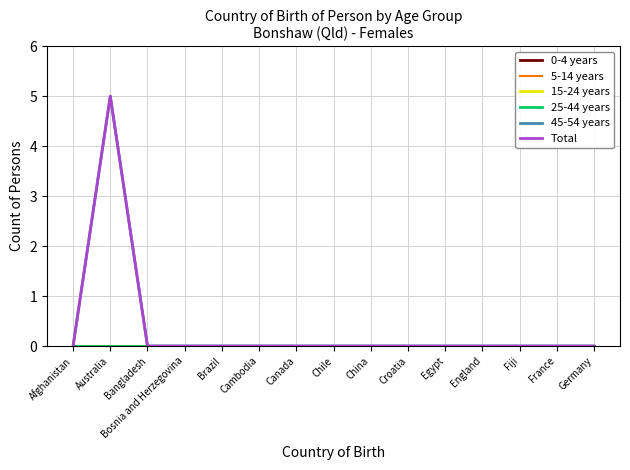

Does the chart have visible grid lines?

Yes